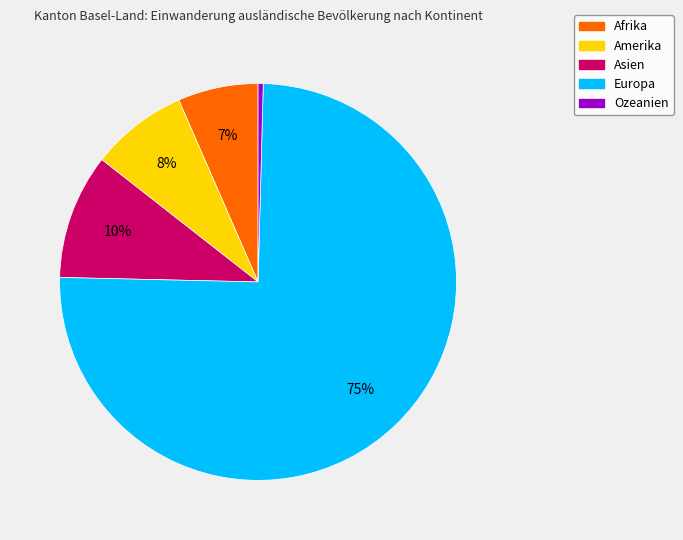

To the nearest percent, what is the combined percentage of Amerika and Ozeanien?

8%